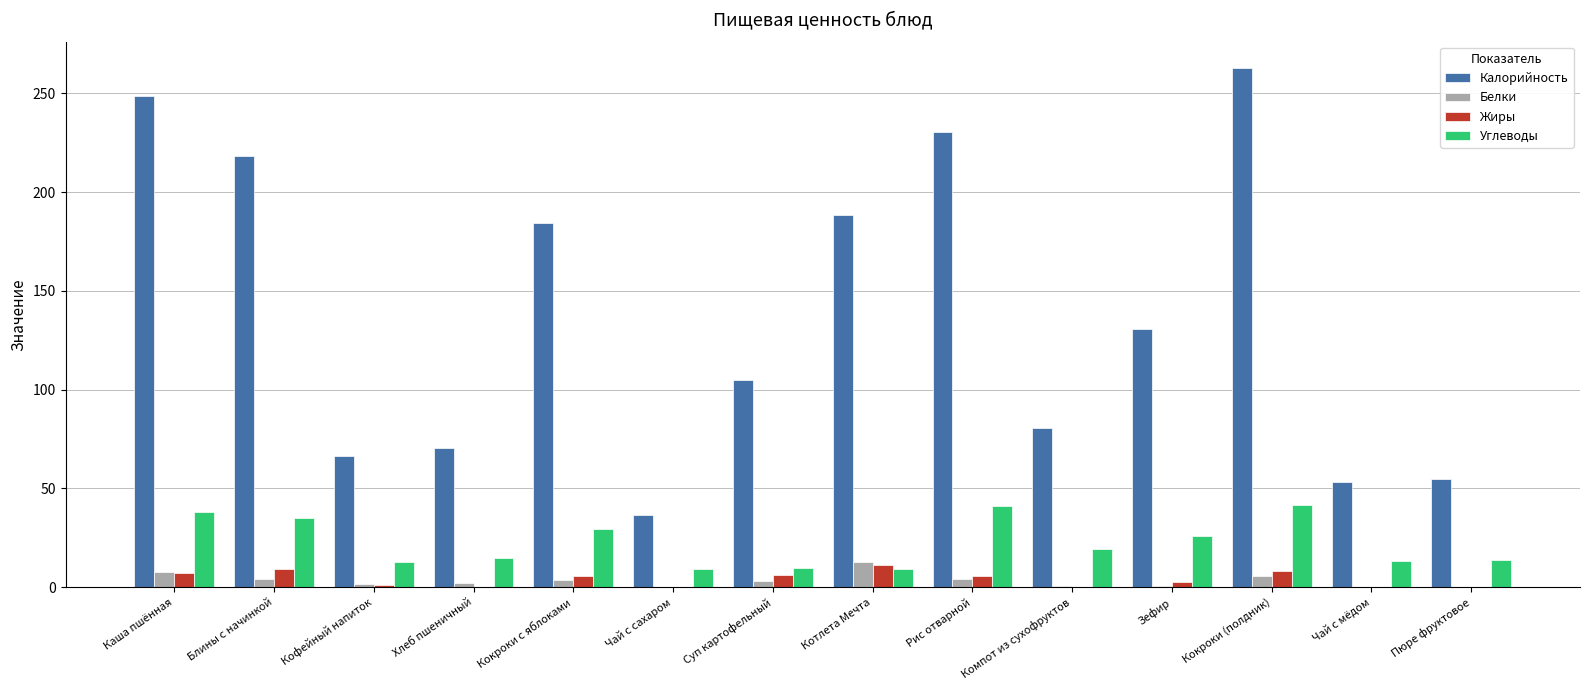

How many series are shown in this chart?

4